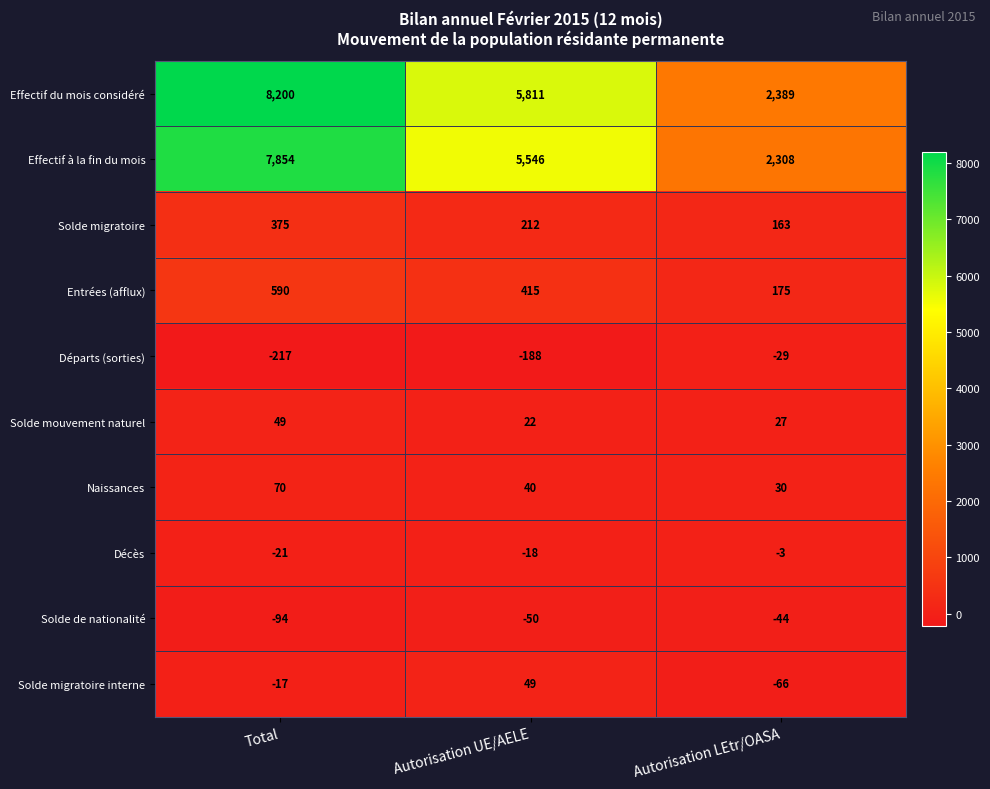

What is the sum of all Décès values?

-42